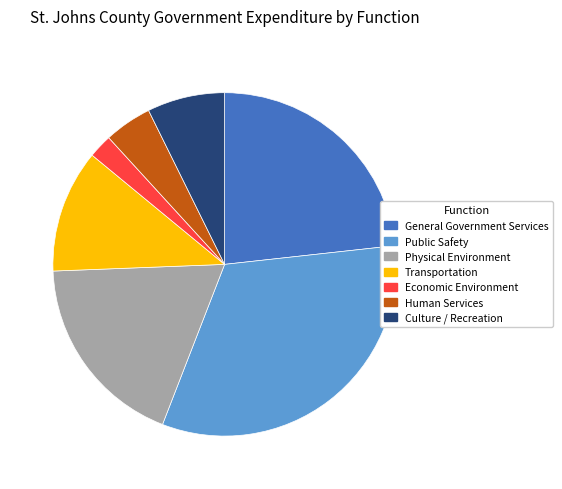

What is the ratio of the value at Human Services to the value at Transportation?

0.4